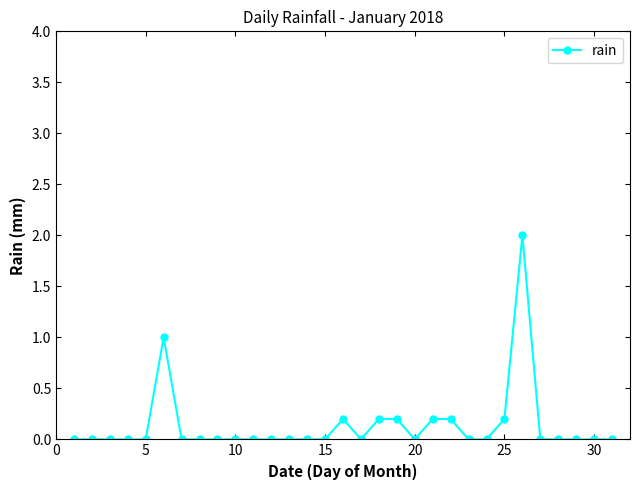

What is the difference between the maximum and minimum values?

2.0